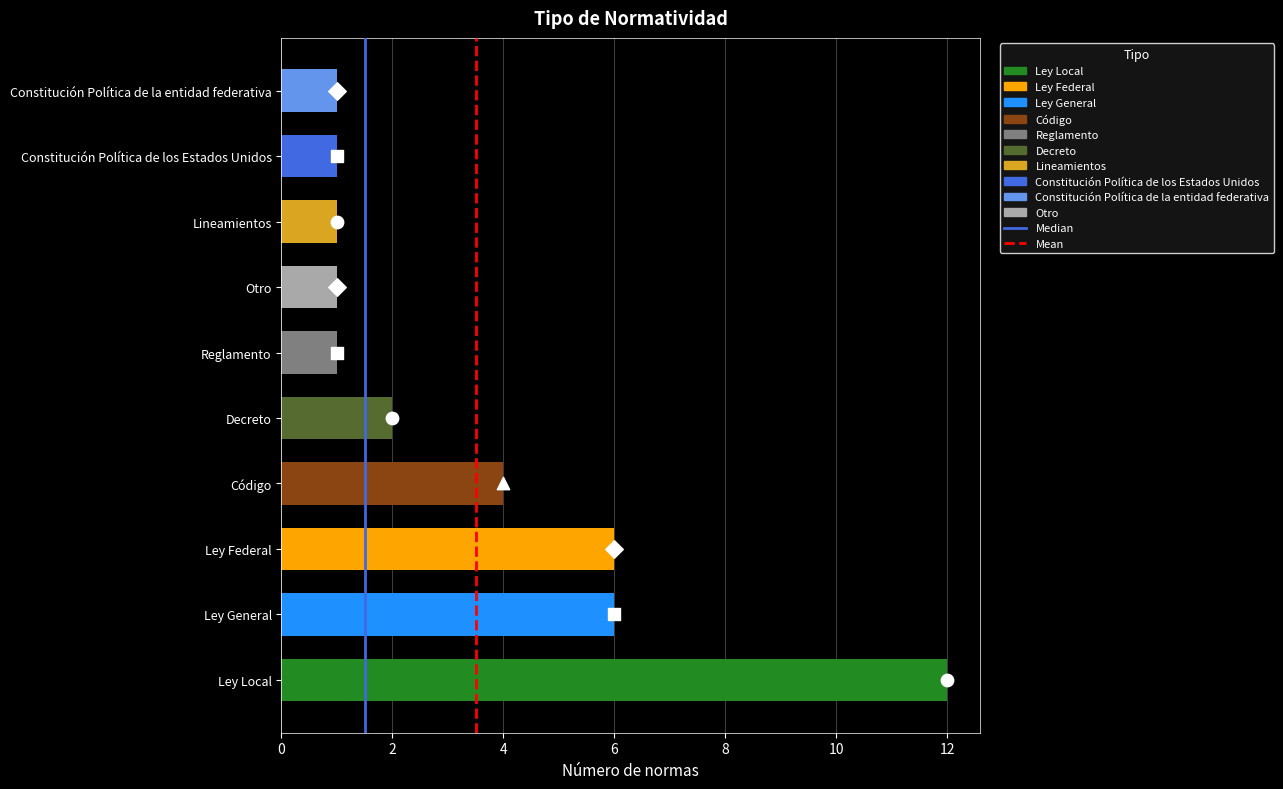

Is the value of Median at 2 greater than the value of Mean at 0?

Yes